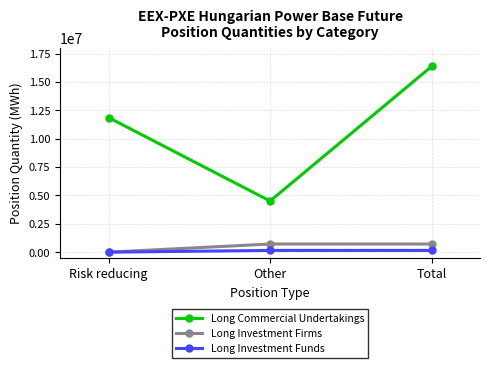

Rank the series at Other from highest to lowest value.

Long Commercial Undertakings, Long Investment Firms, Long Investment Funds